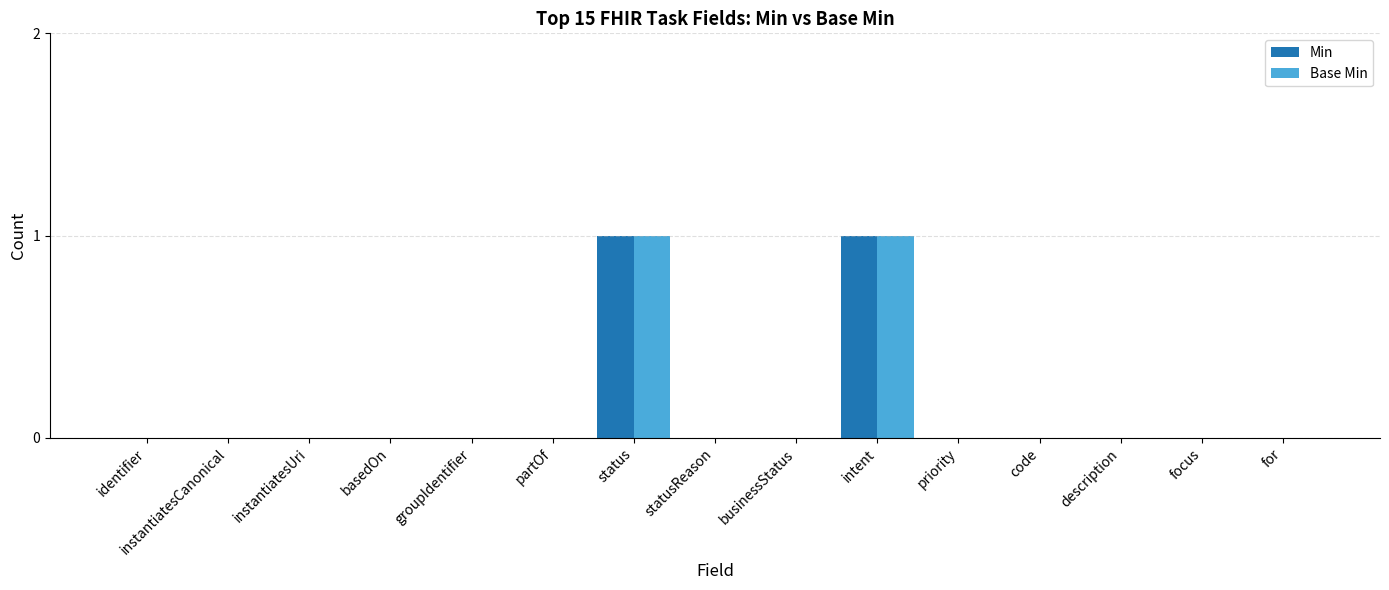

True or false: Base Min has a value of 1 at intent.

True